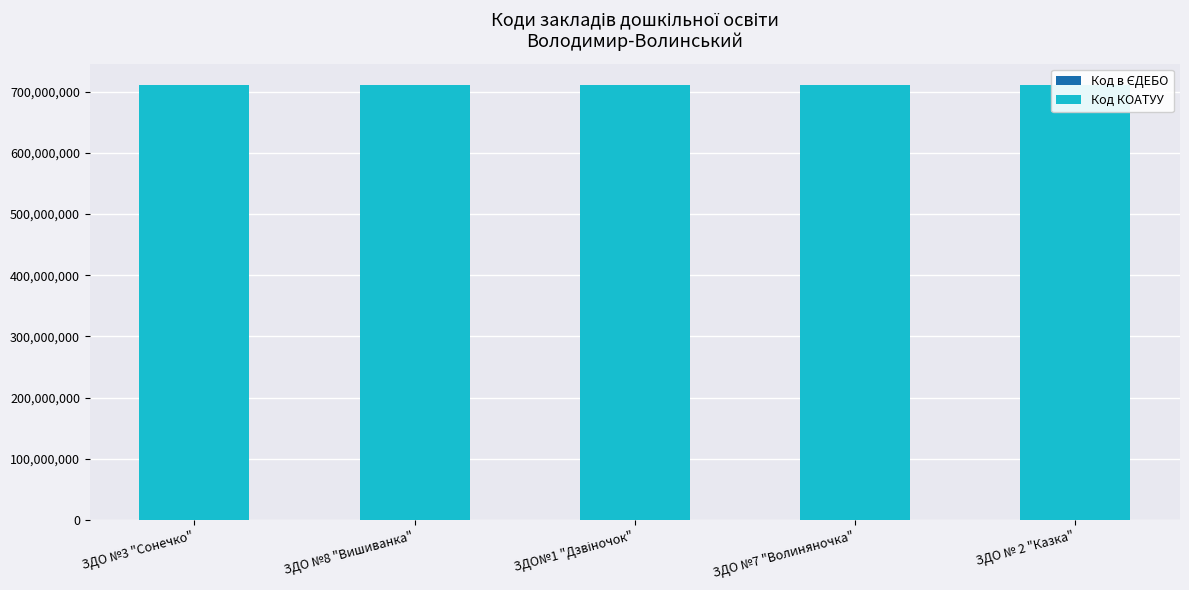

The value of Код в ЄДЕБО at ЗДО № 2 "Казка" is 168342. True or false?

True